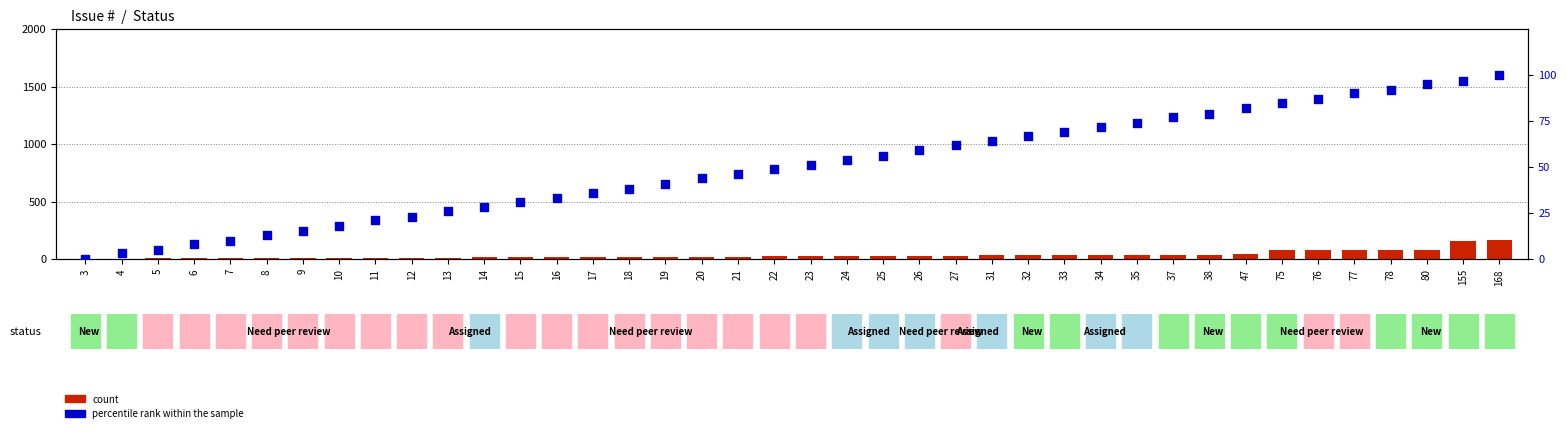

What are all the series names shown in the legend?

count, percentile rank within the sample